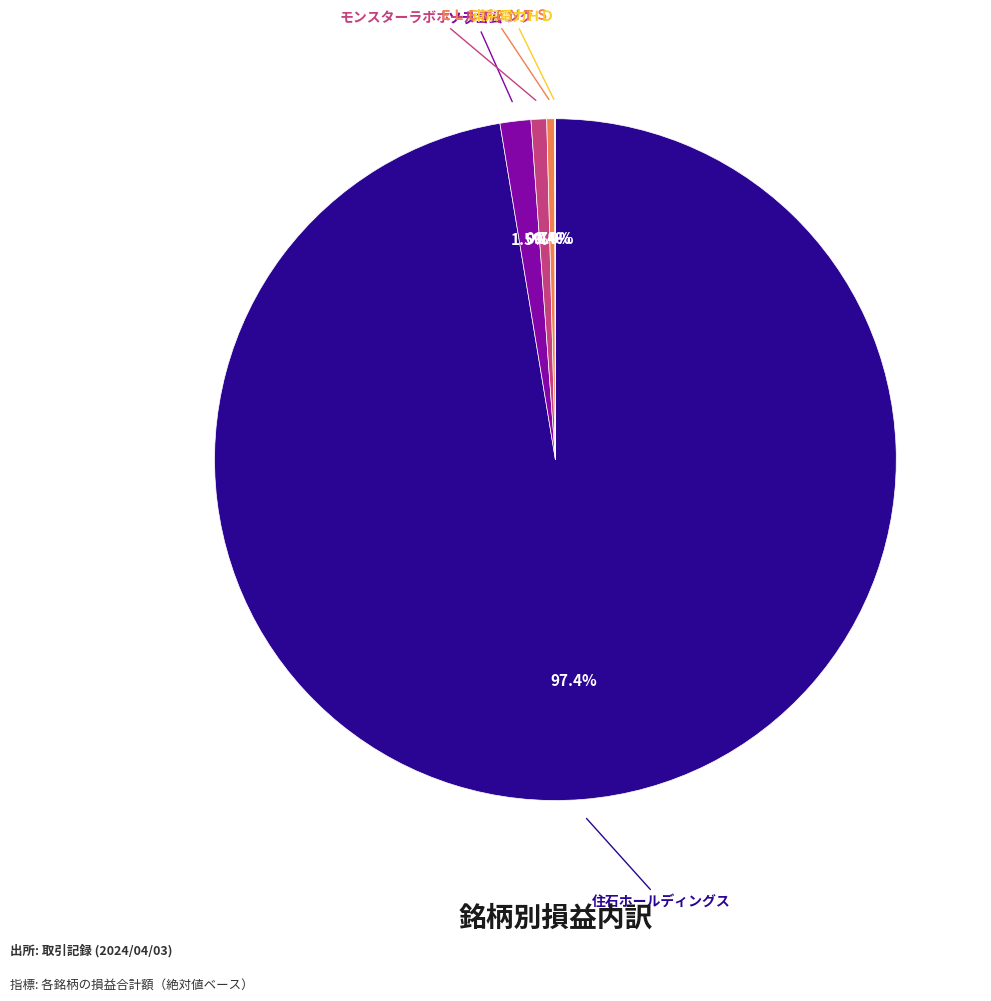

Is there a majority slice in this chart?

Yes